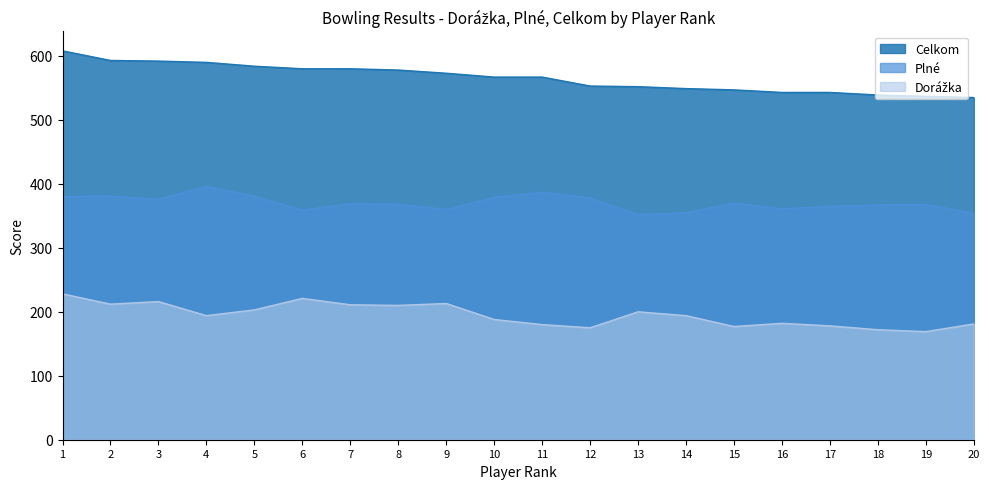

Which series has the largest total across all categories?

Celkom